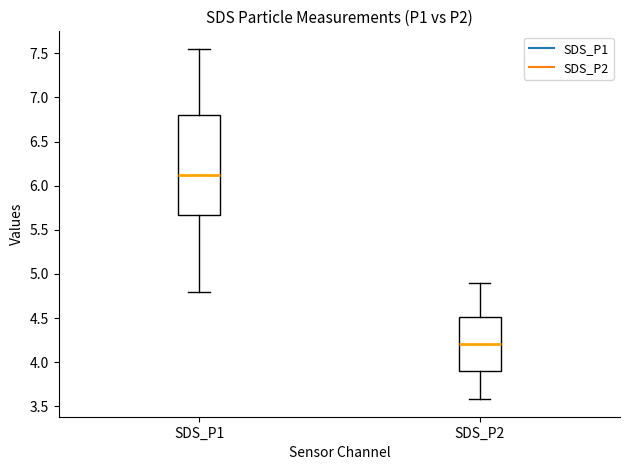

Which box has the lowest median line?

SDS_P2